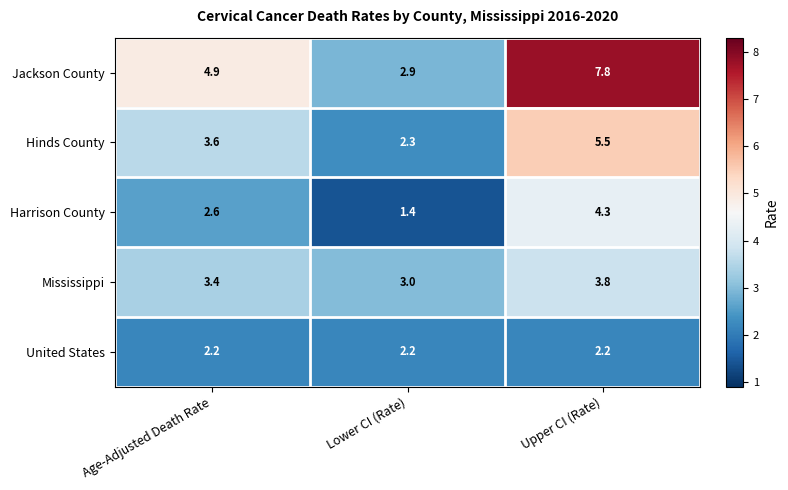

How many series are shown in this chart?

5